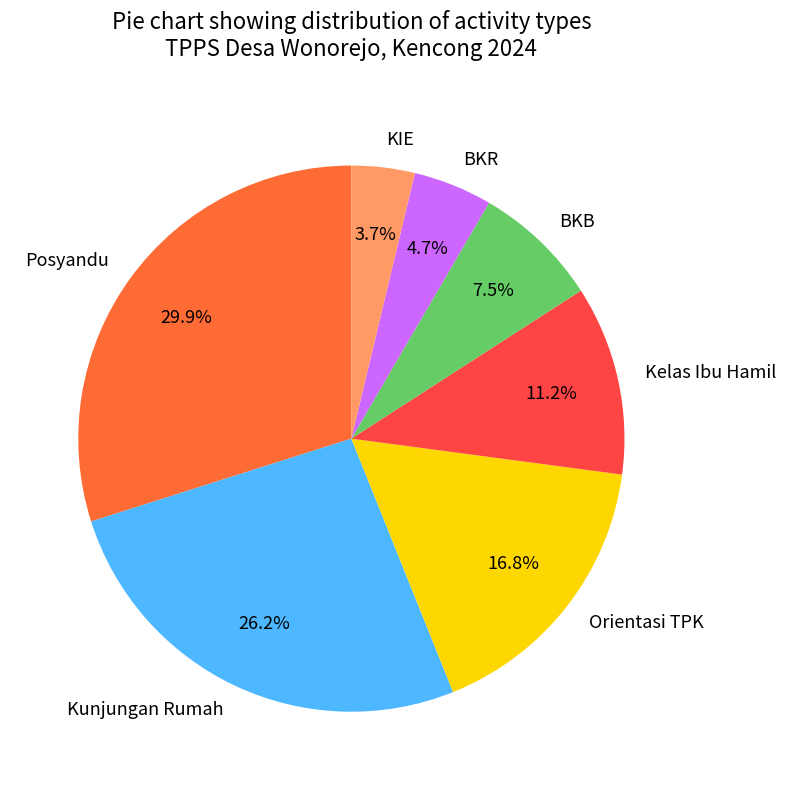

Which slice is the smallest?

KIE